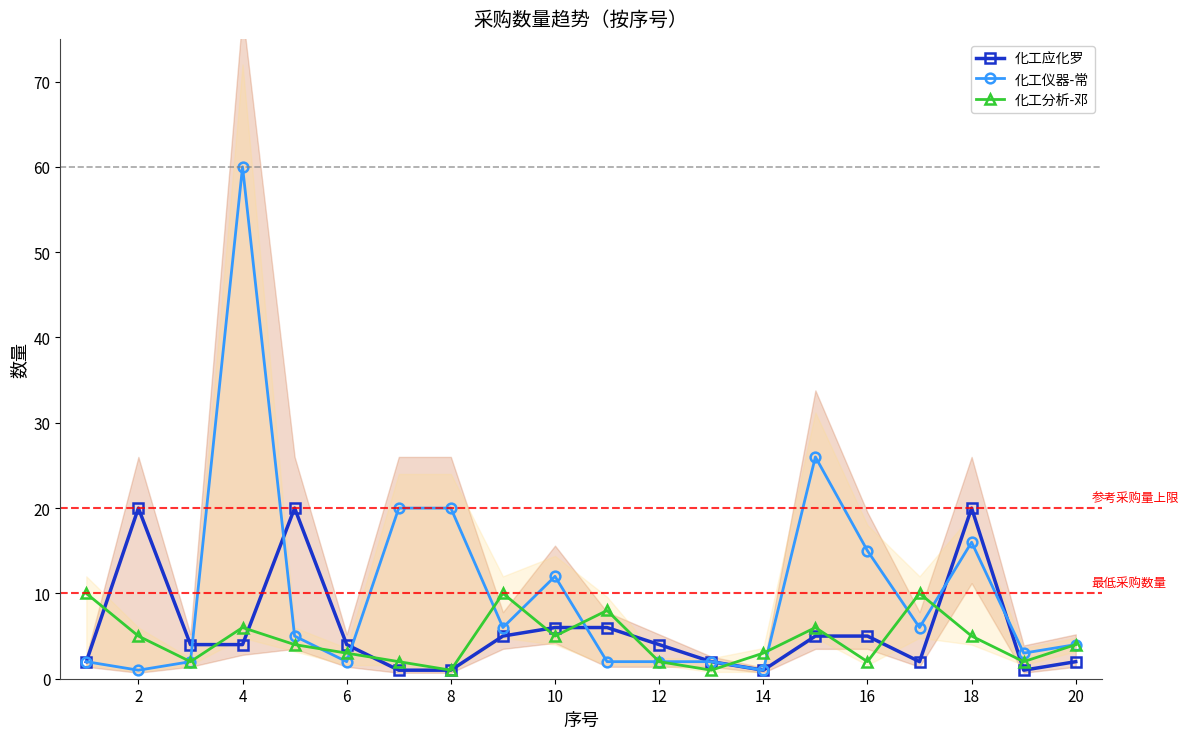

Reading left to right, extract all data points from this chart.

化工应化罗: 2	20	4	4	20	4	1	1	5	6	6	4	2	1	5	5	2	20	1	2
化工仪器-常: 2	1	2	60	5	2	20	20	6	12	2	2	2	1	26	15	6	16	3	4
化工分析-邓: 10	5	2	6	4	3	2	1	10	5	8	2	1	3	6	2	10	5	2	4